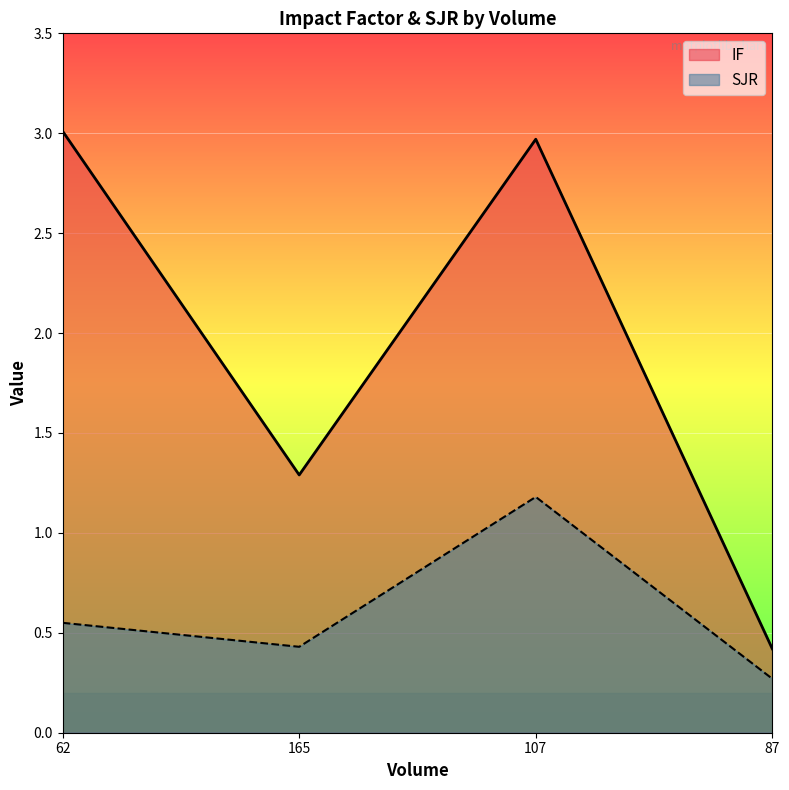

What is the difference between the SJR values at 62 and 165?

0.1